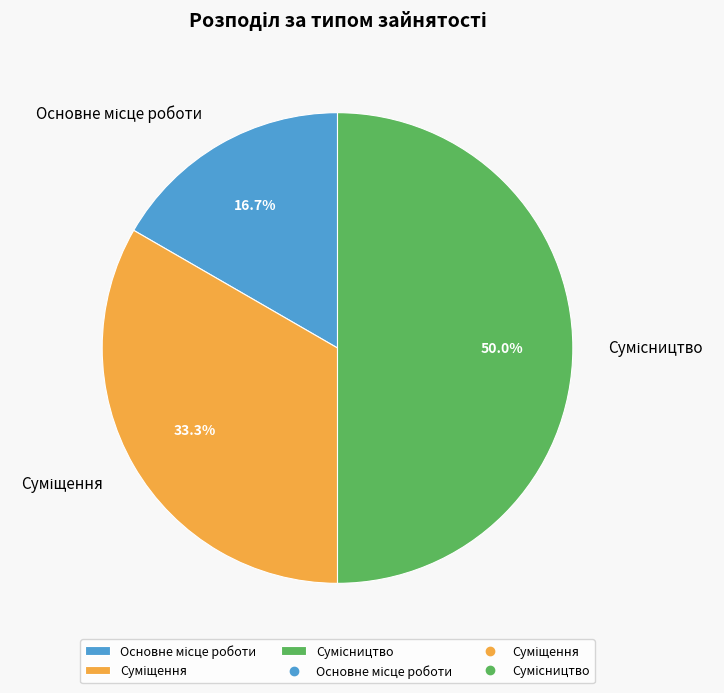

Does Основне місце роботи represent more than half of the total?

No